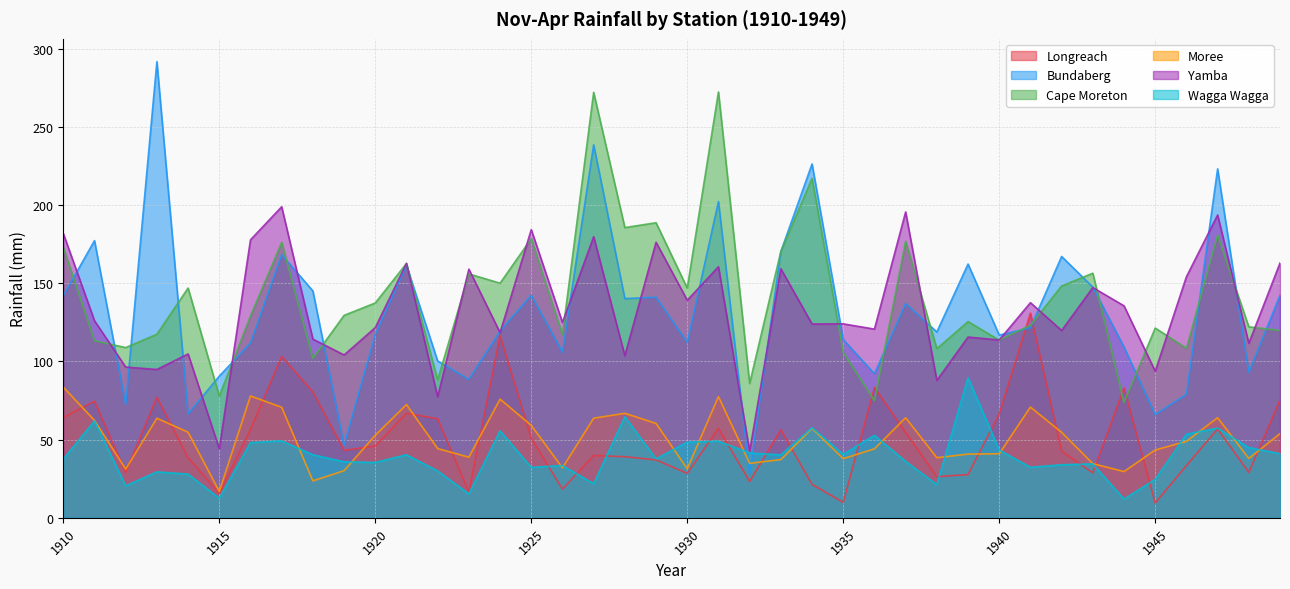

True or false: Longreach and Wagga Wagga cross at least once.

True